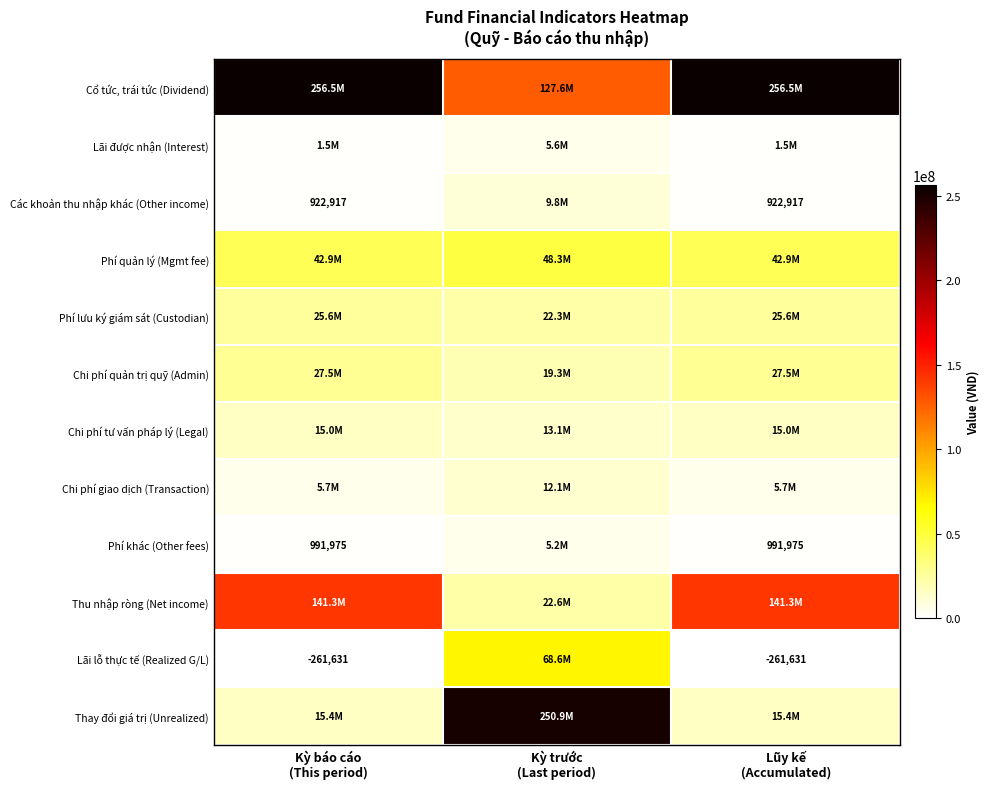

At how many categories does at least one series exceed 120912809?

3